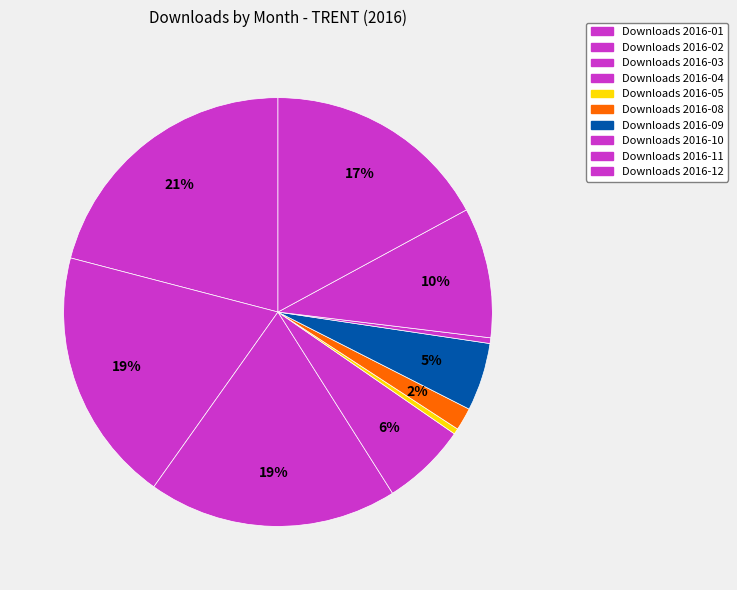

How many slices are in this pie chart?

10